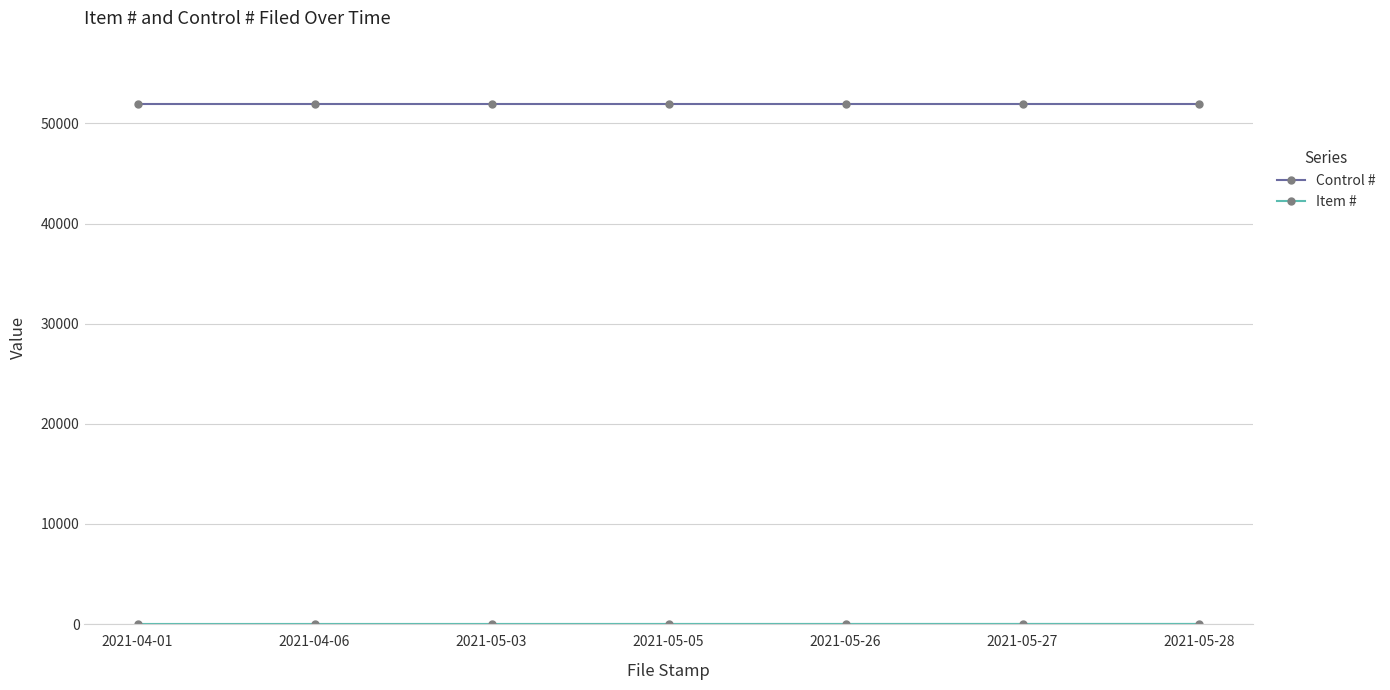

What position from the right is 2021-05-26?

3